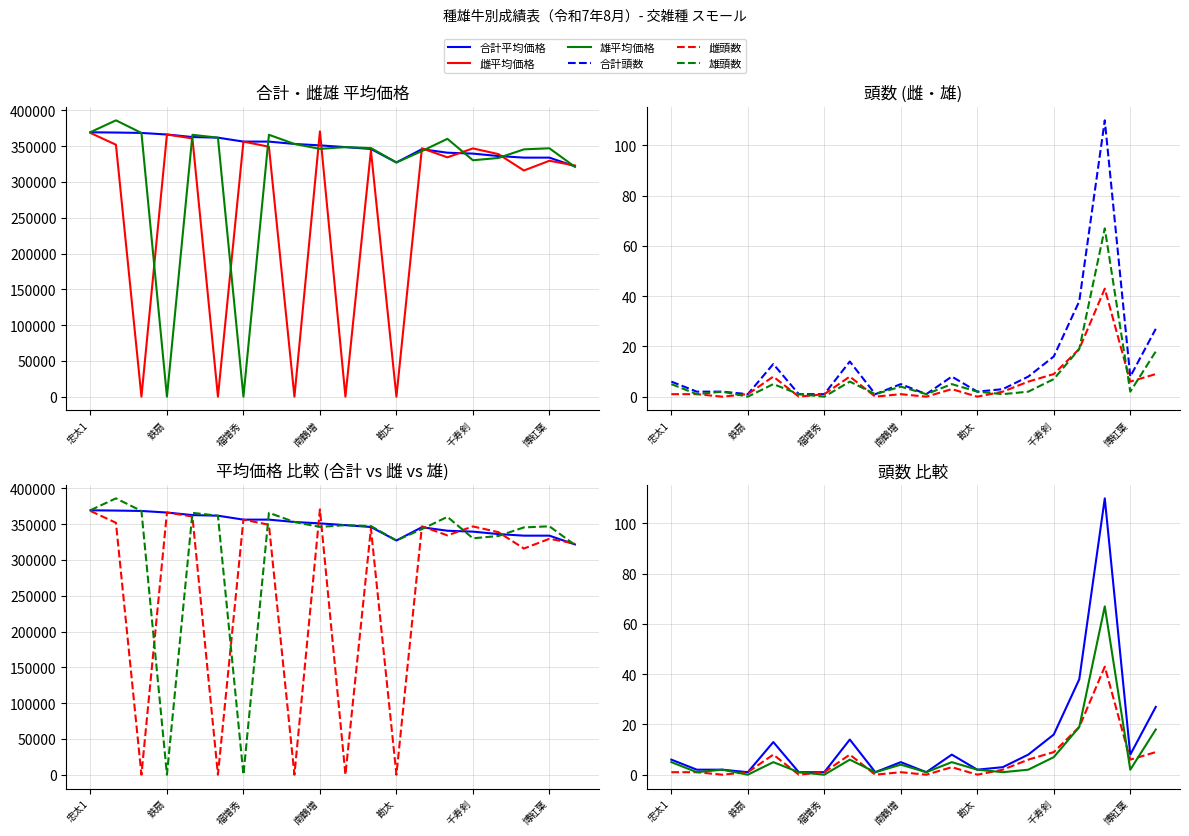

True or false: 雌平均価格 has more than 0 interior local peaks.

True